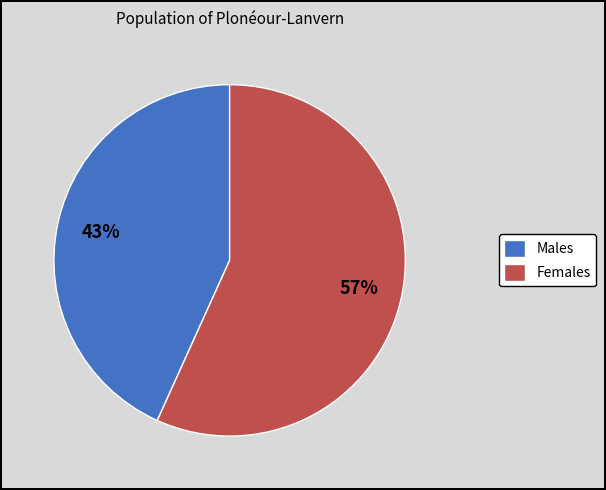

To the nearest percent, what is the difference between the Females and Males slice percentages?

14%